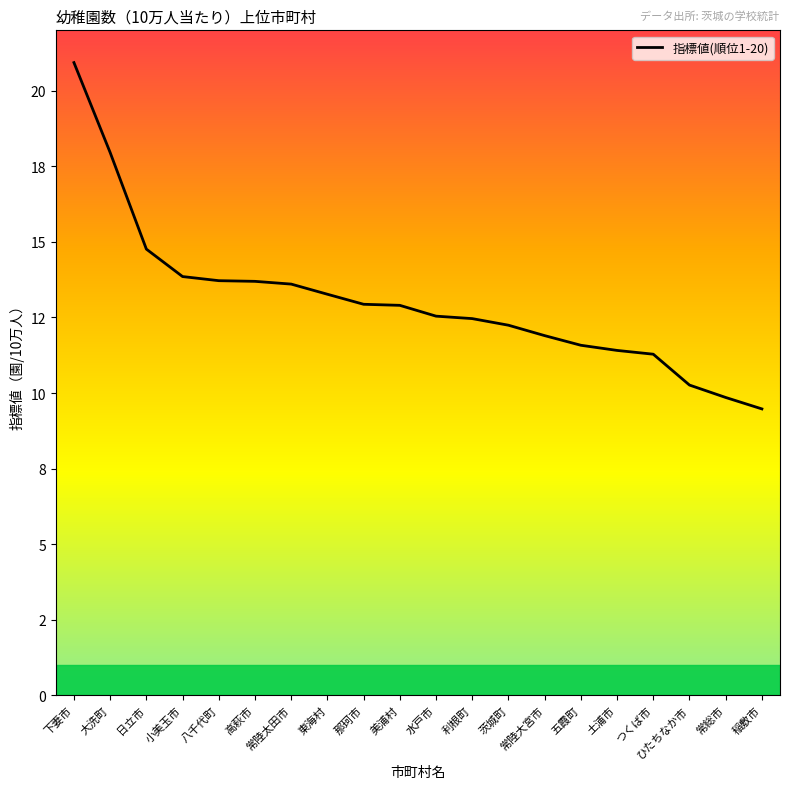

What is the sum of all values?

260.6